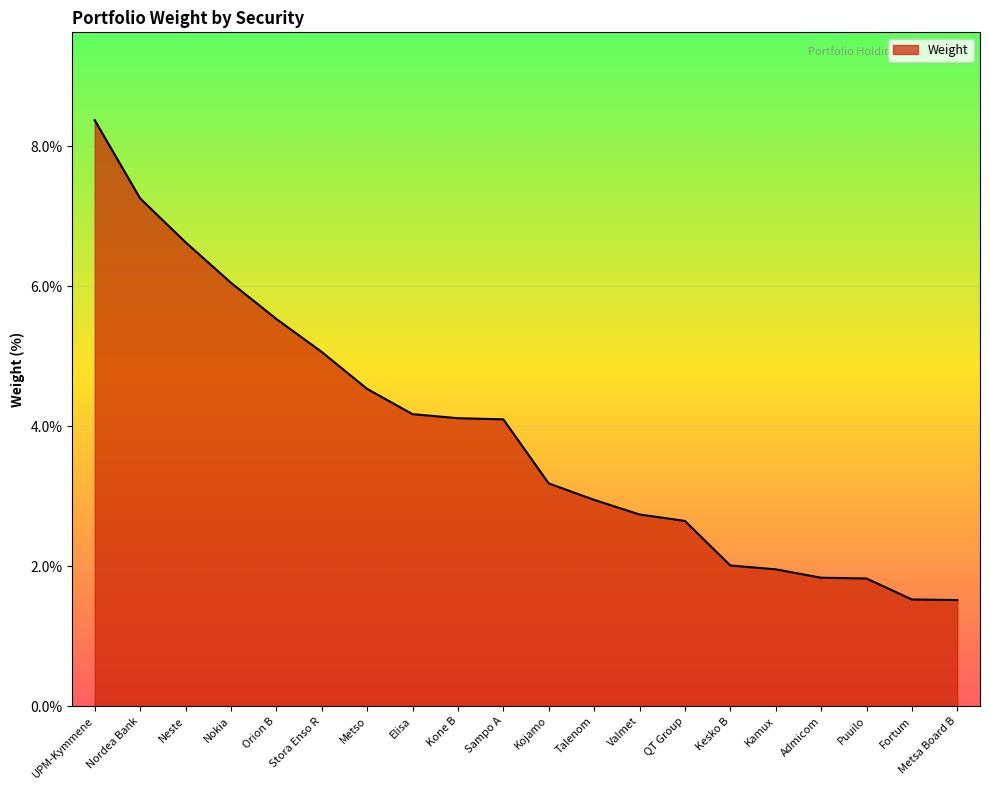

Reading left to right, list all the values displayed in this chart.

8.4	7.3	6.6	6.1	5.5	5.1	4.5	4.2	4.1	4.1	3.2	2.9	2.7	2.6	2.0	2.0	1.8	1.8	1.5	1.5